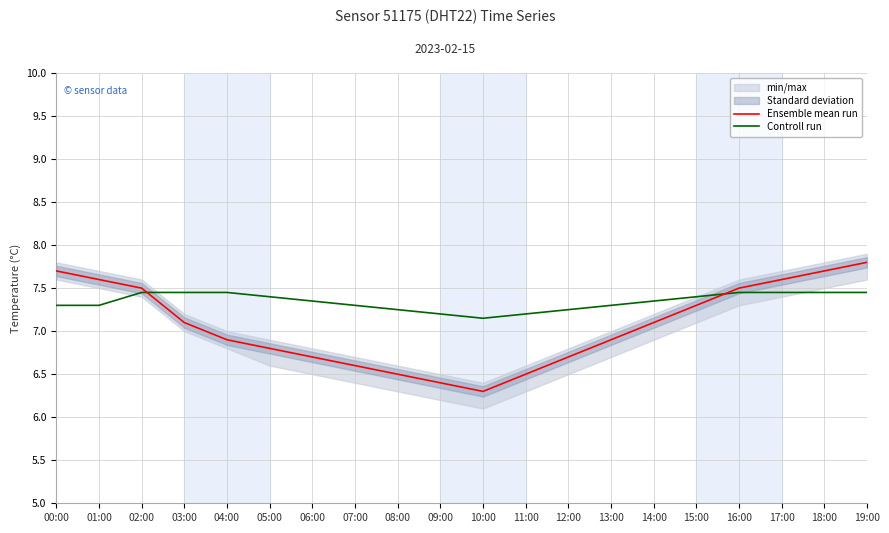

Which series has the widest spread of values?

Ensemble mean run